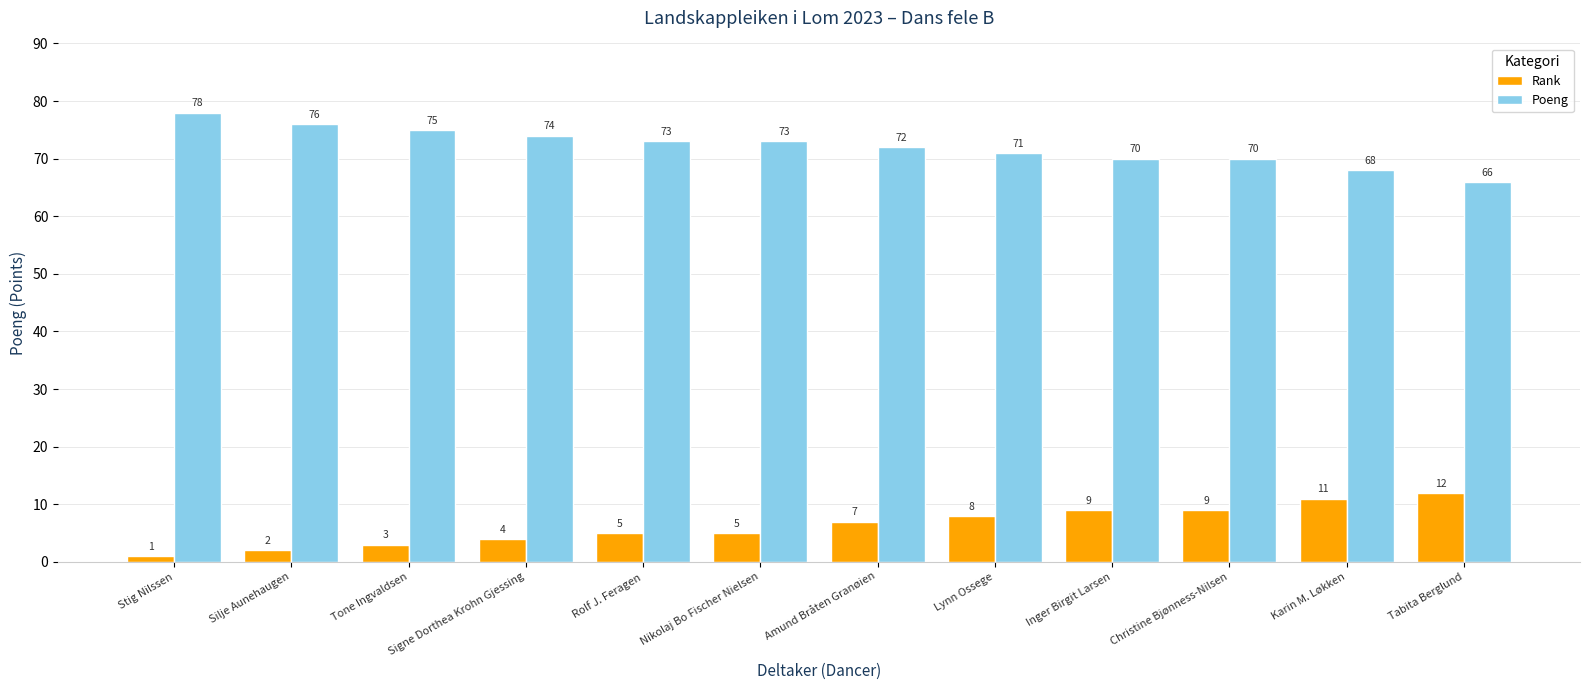

What is the difference between the maximum and second lowest values in the Poeng series?

10